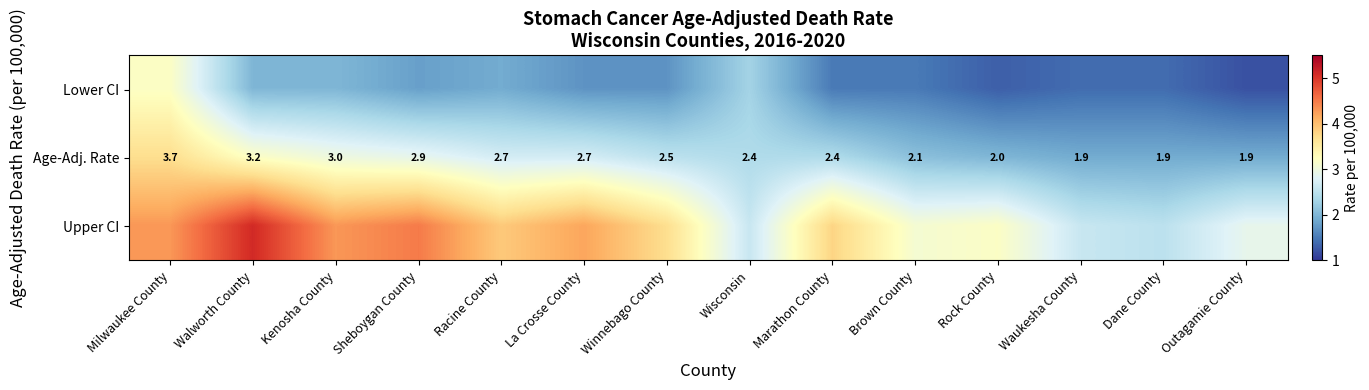

What is the sum of the Age-Adj. Rate values at Walworth County and Outagamie County?

5.1